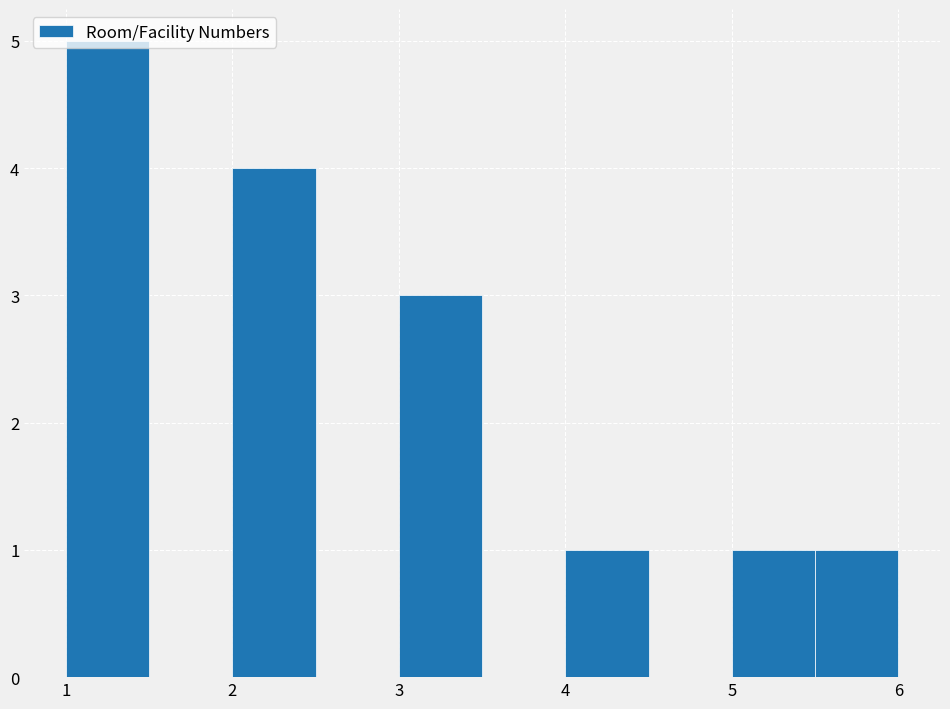

Reading left to right, list every bar in this chart as the range it spans on the x-axis followed by its height. The values are not printed on the chart, so give them approximately, as read against the axis.

1.0 to 1.5: 5
1.5 to 2.0: 0
2.0 to 2.5: 4
2.5 to 3.0: 0
3.0 to 3.5: 3
3.5 to 4.0: 0
4.0 to 4.5: 1
4.5 to 5.0: 0
5.0 to 5.5: 1
5.5 to 6.0: 1